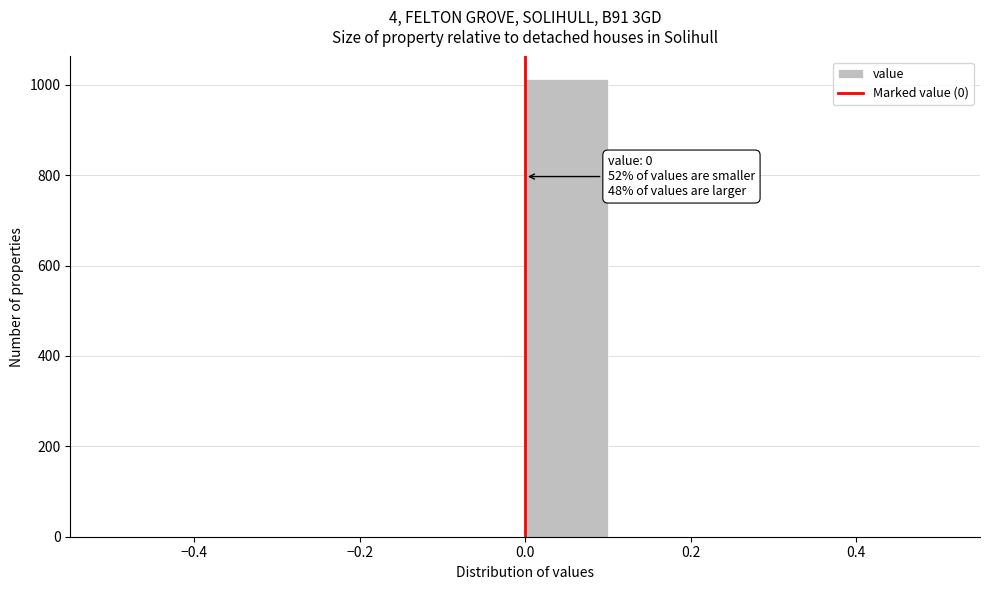

Which range on the x-axis has the tallest bar?

0.0 to 0.1